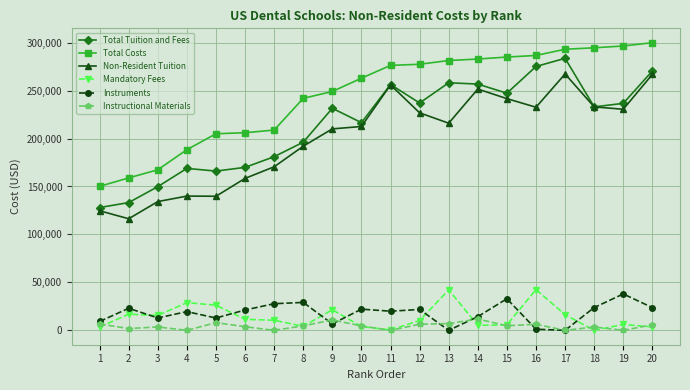

Does the chart display data point markers on the line(s)?

Yes